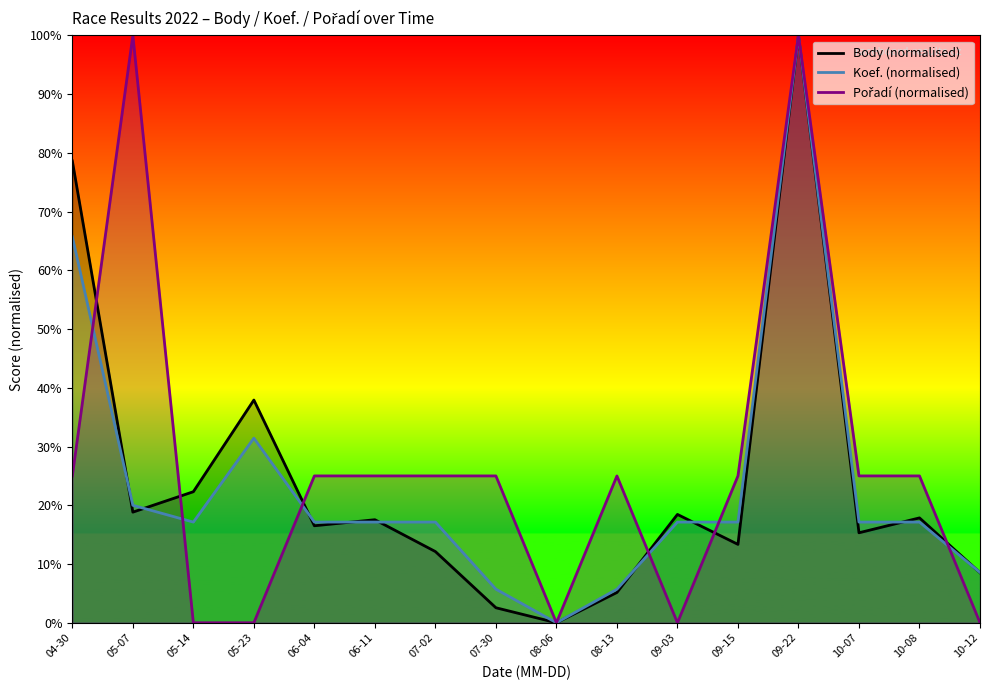

Reading right to left, list all the values displayed in this chart.

Body (normalised): 10-12=8.5	10-08=17.9	10-07=15.3	09-22=100.0	09-15=13.3	09-03=18.4	08-13=5.2	08-06=0.0	07-30=2.6	07-02=12.1	06-11=17.5	06-04=16.5	05-23=37.9	05-14=22.3	05-07=18.8	04-30=78.6
Koef. (normalised): 10-12=8.6	10-08=17.1	10-07=17.1	09-22=100.0	09-15=17.1	09-03=17.1	08-13=5.7	08-06=0.0	07-30=5.7	07-02=17.1	06-11=17.1	06-04=17.1	05-23=31.4	05-14=17.1	05-07=20.0	04-30=65.7
Pořadí (normalised): 10-12=0.0	10-08=25.0	10-07=25.0	09-22=100.0	09-15=25.0	09-03=0.0	08-13=25.0	08-06=0.0	07-30=25.0	07-02=25.0	06-11=25.0	06-04=25.0	05-23=0.0	05-14=0.0	05-07=100.0	04-30=25.0